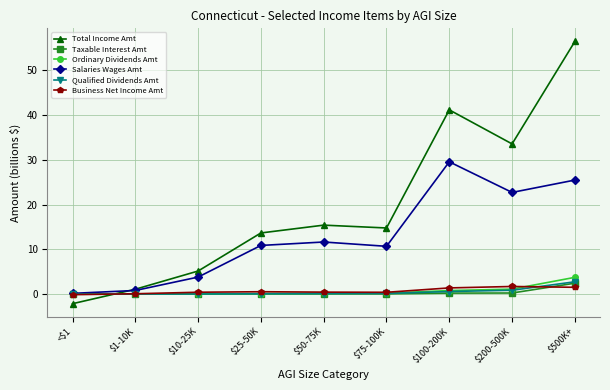

What is the label of the 8th point from the right?

$1-10K